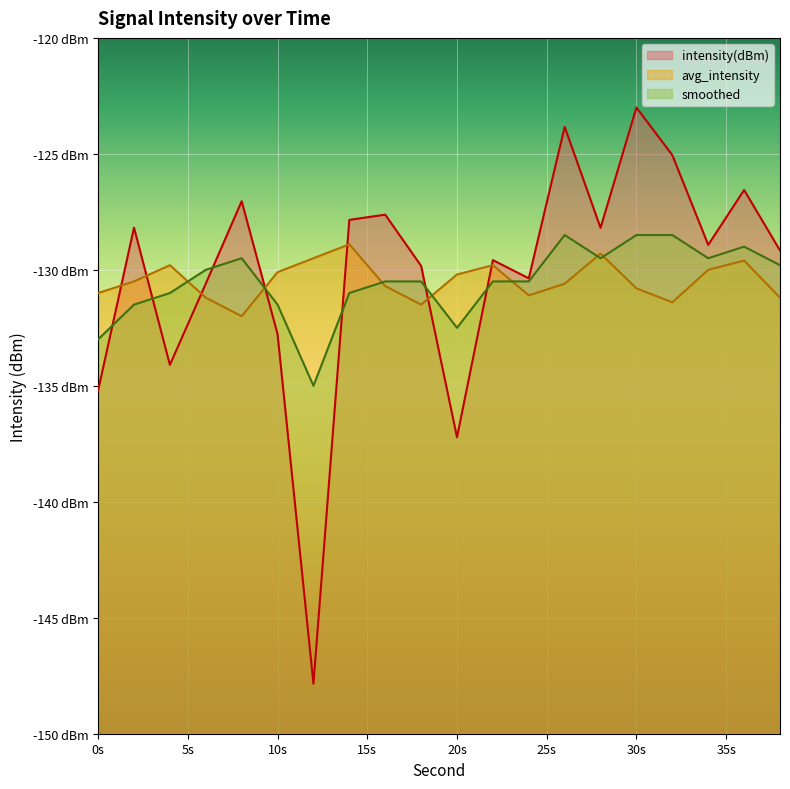

How many series are shown in this chart?

3